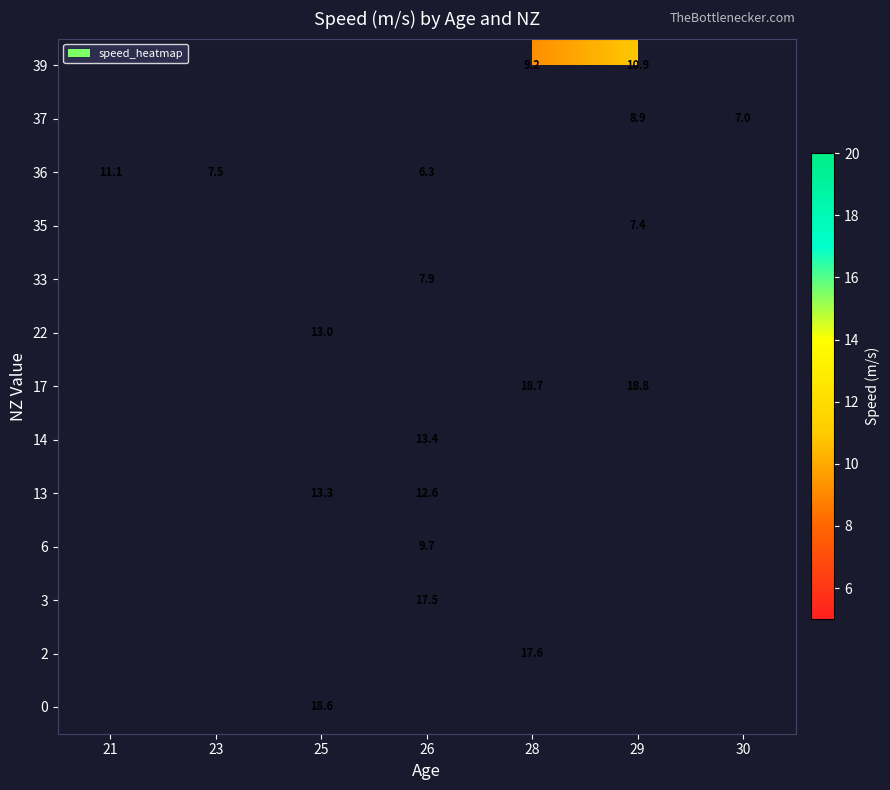

The value of 36 at 21 is 2.7. True or false?

False